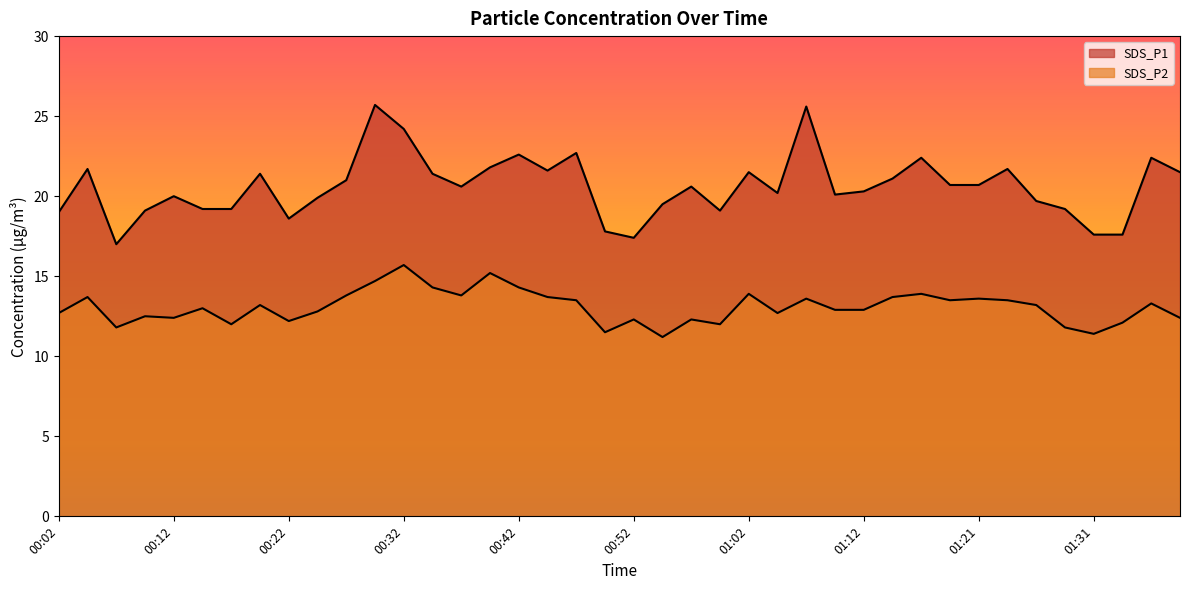

True or false: SDS_P2 and SDS_P1 cross at least once.

False